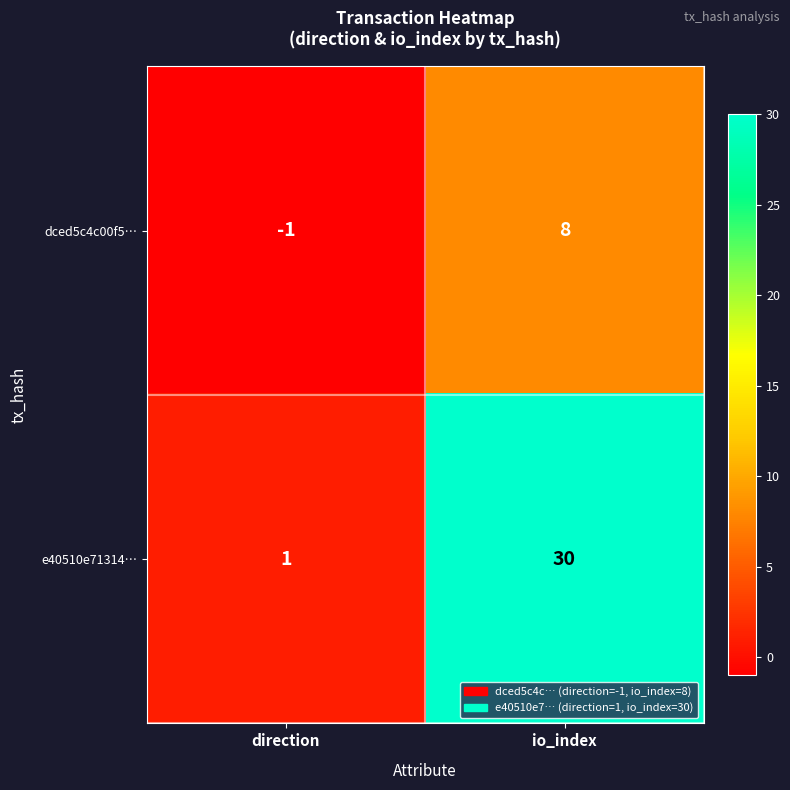

At io_index, list the series in order from largest to smallest.

e40510e71314…, dced5c4c00f5…